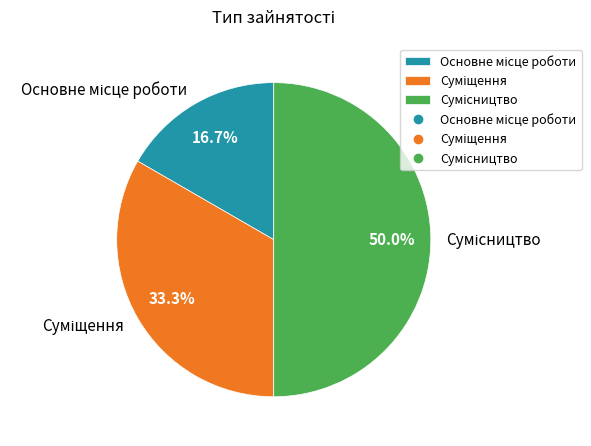

To the nearest percent, what is the difference between the Сумісництво and Основне місце роботи slice percentages?

33%